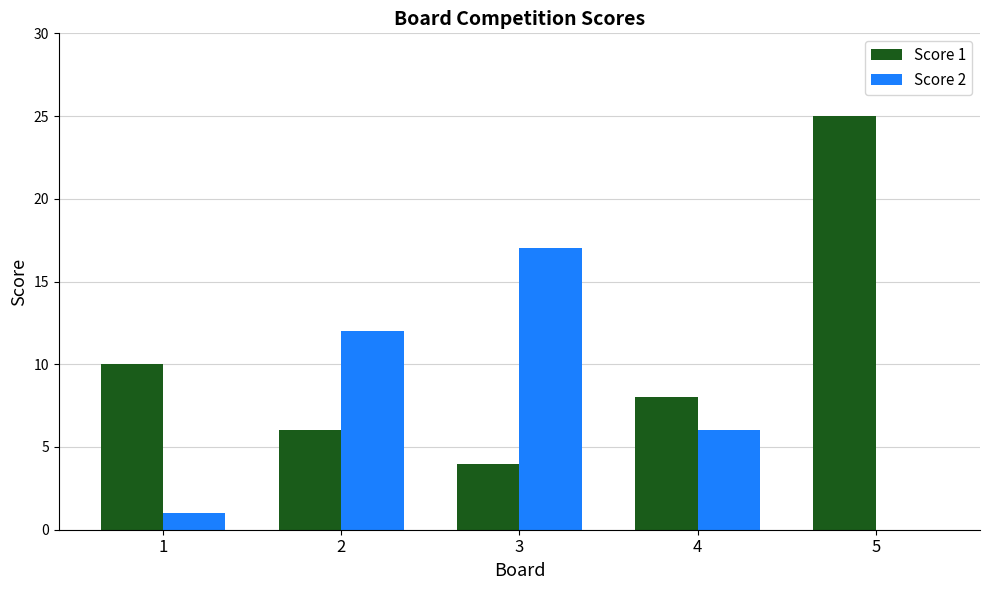

Does the chart contain stacked bars?

No